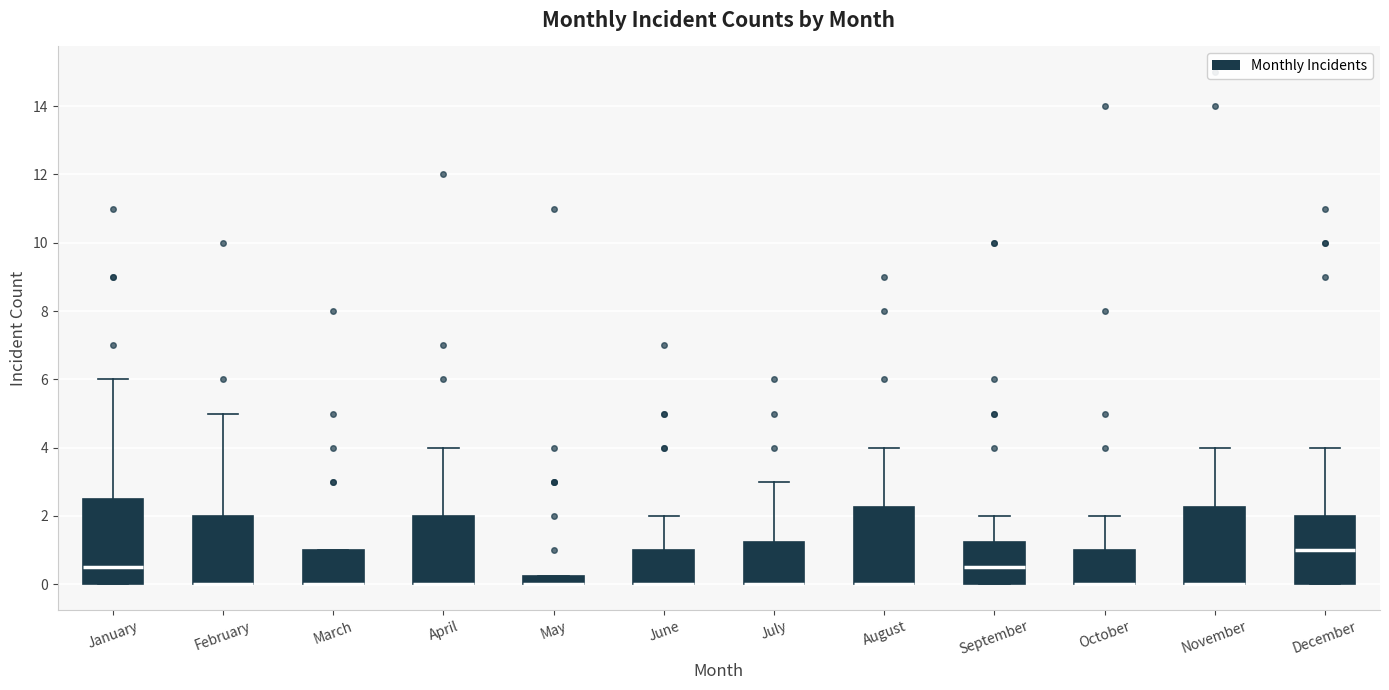

Where does the upper whisker of the box for October end on the y-axis? The values are not printed on the chart, so give them approximately, as read against the axis.

2.0